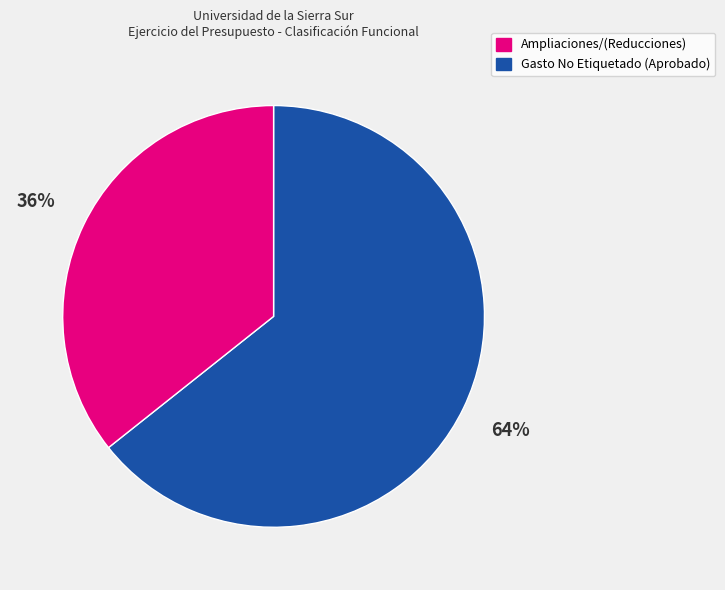

Does any single category account for the majority?

Yes